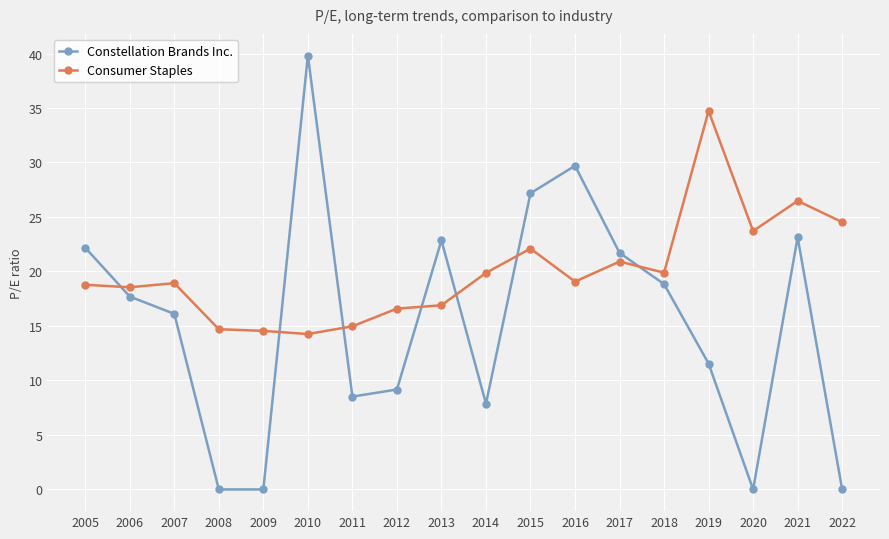

What value does the Constellation Brands Inc. series have at 2016?

29.7